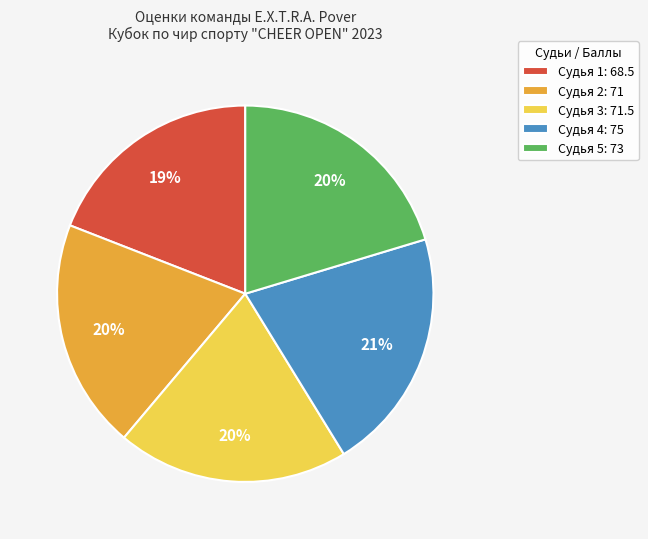

To the nearest percent, what is the difference between the largest and smallest slice percentages?

2%